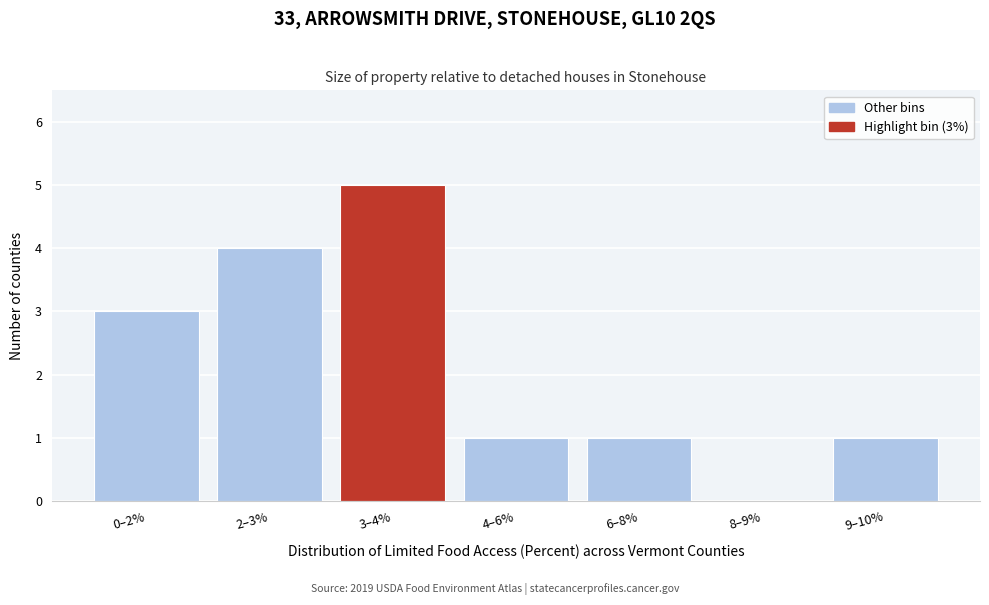

Reading left to right, extract all data points from this chart.

0–2%=3	2–3%=4	3–4%=5	4–6%=1	6–8%=1	8–9%=0	9–10%=1